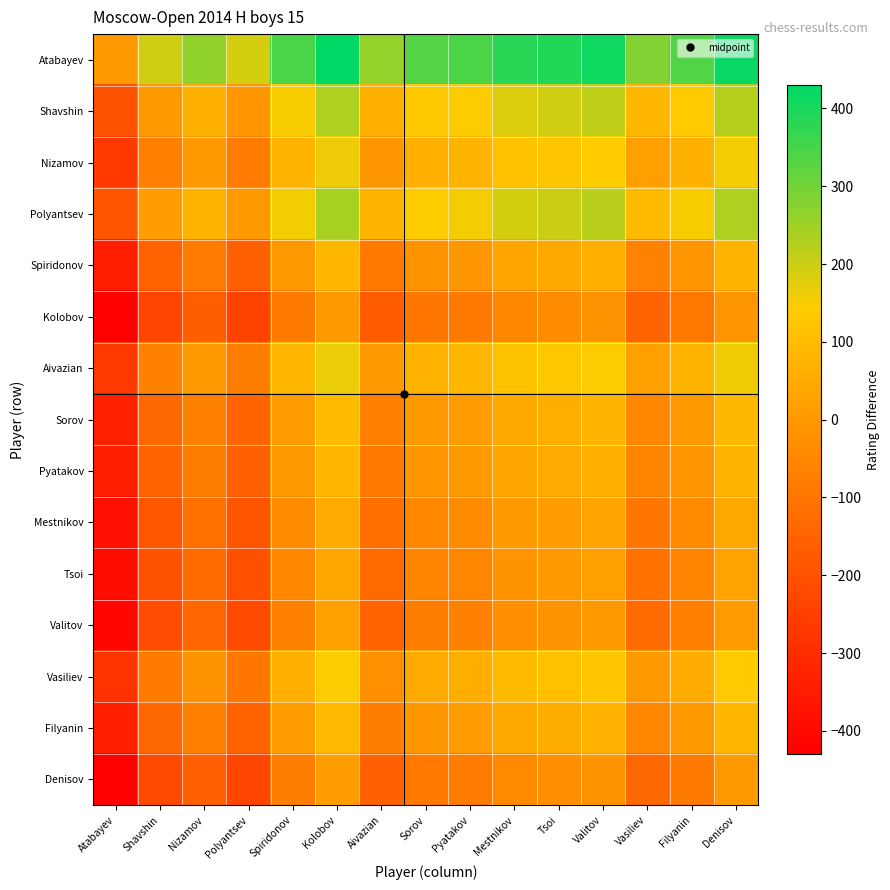

How many distinct data groups are displayed?

15